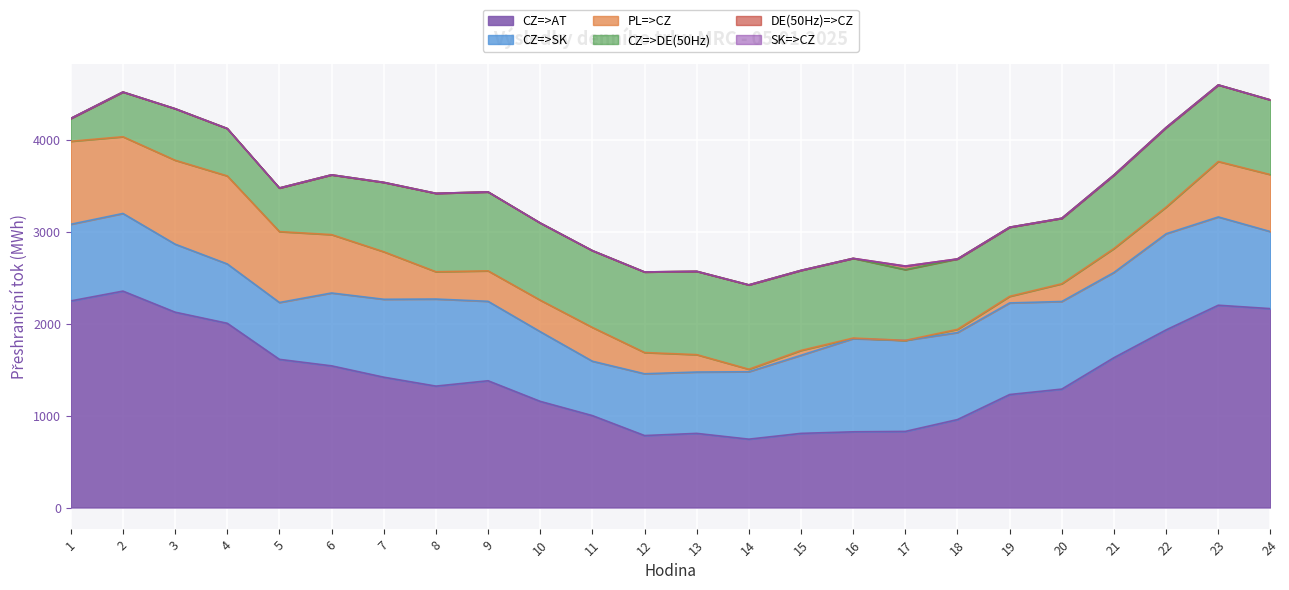

At which label does CZ=>SK first exceed 846?

7